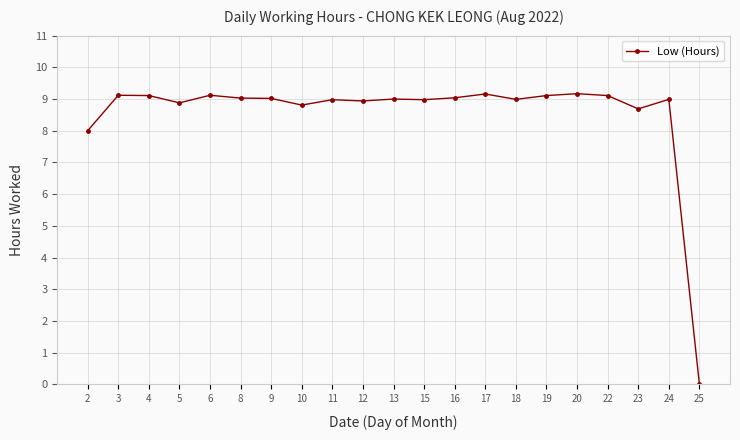

What is the value of the 13th point from the left?

9.0